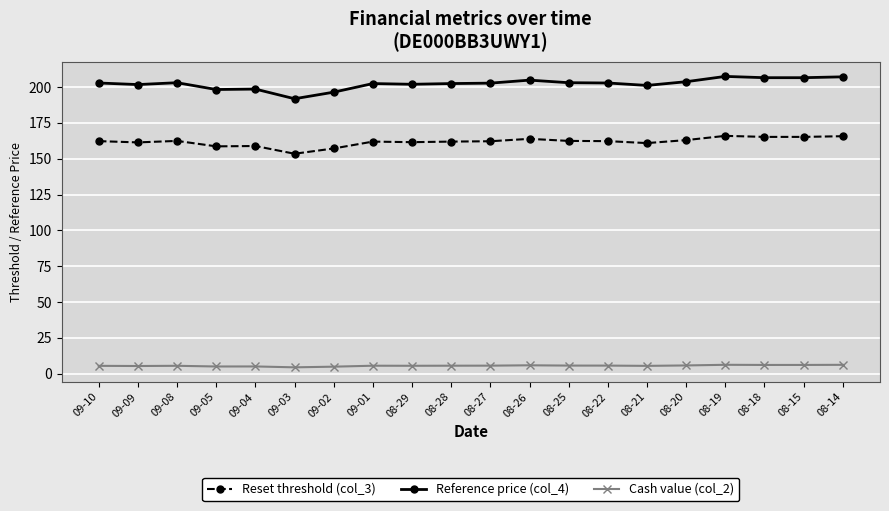

True or false: Reset threshold (col_3) has a value of 161.0 at 08-21.

True